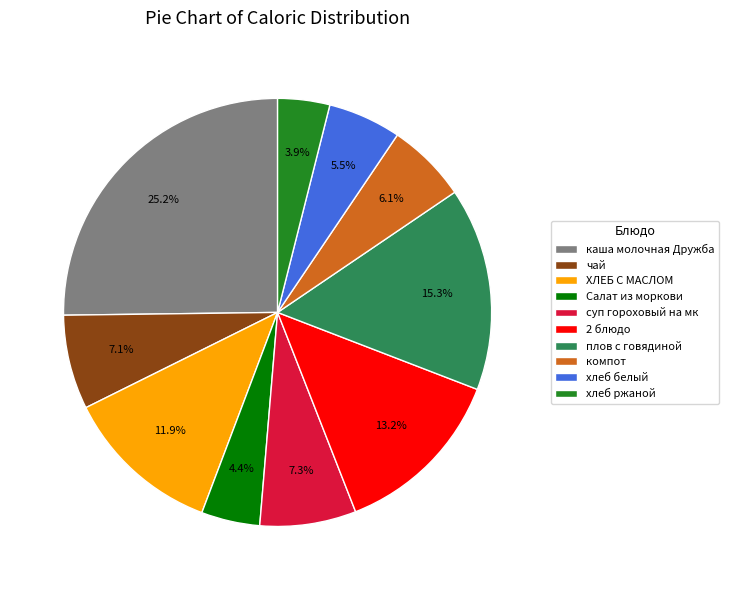

Is Салат из моркови the majority of the pie?

No